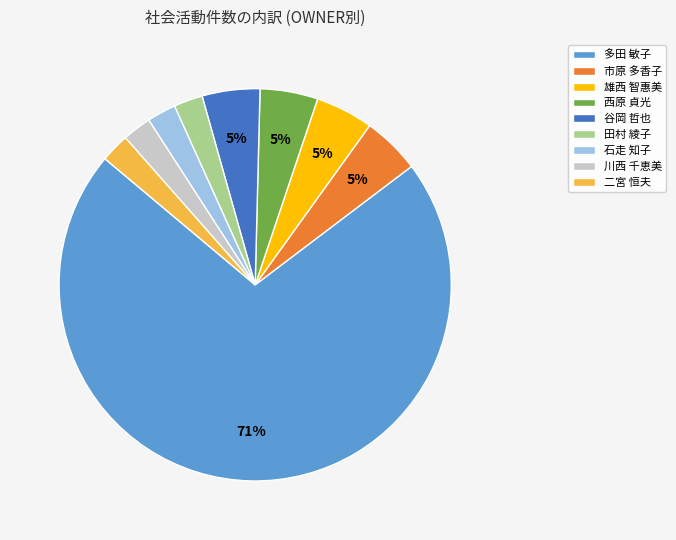

To the nearest percent, what portion does 二宮 恒夫 represent?

2%